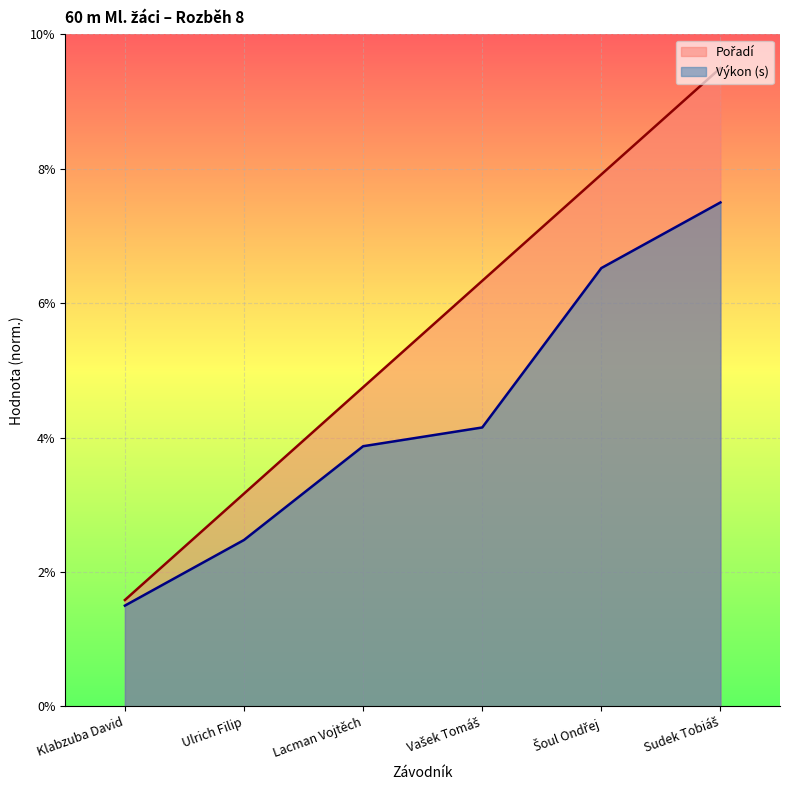

Reading left to right, extract all data points from this chart.

Pořadí: Klabzuba David=1.6	Ulrich Filip=3.2	Lacman Vojtěch=4.8	Vašek Tomáš=6.3	Šoul Ondřej=7.9	Sudek Tobiáš=9.5
Výkon: Klabzuba David=1.5	Ulrich Filip=2.5	Lacman Vojtěch=3.9	Vašek Tomáš=4.2	Šoul Ondřej=6.5	Sudek Tobiáš=7.5